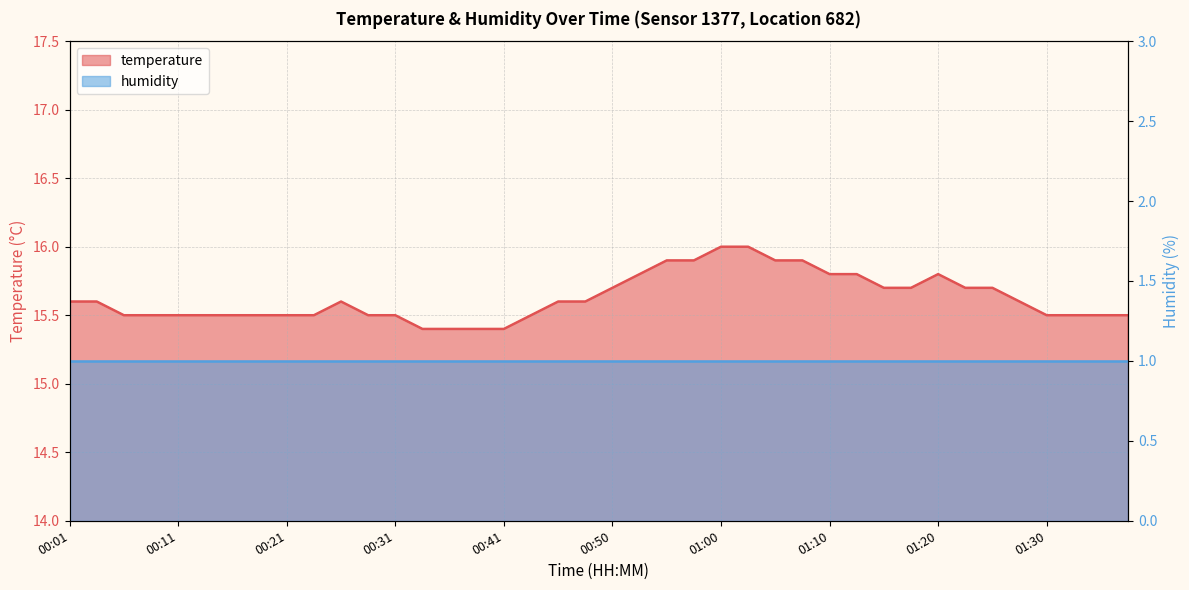

What is the label of the 24th point from the right?

00:41